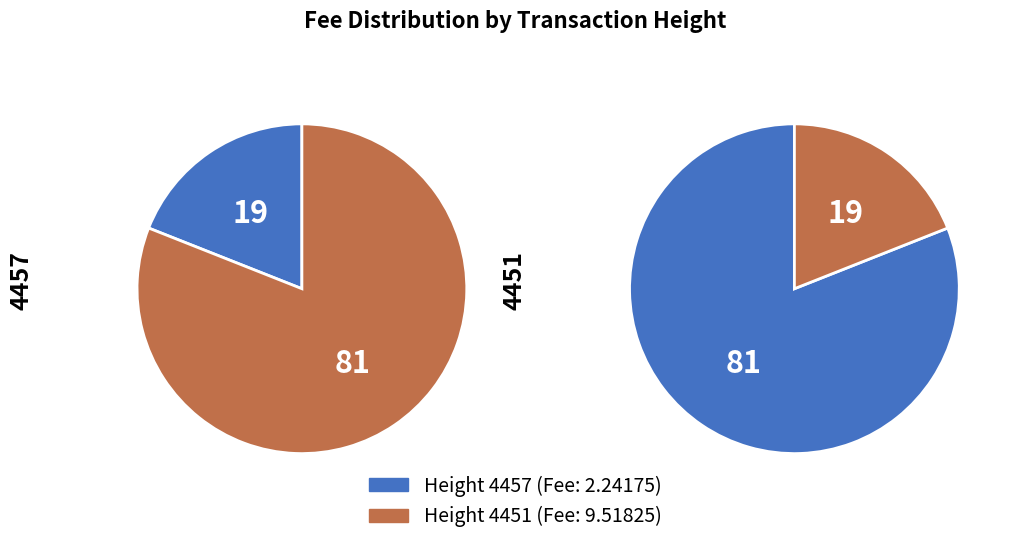

Do 4457 and 4451 together represent more than half of the pie?

Yes